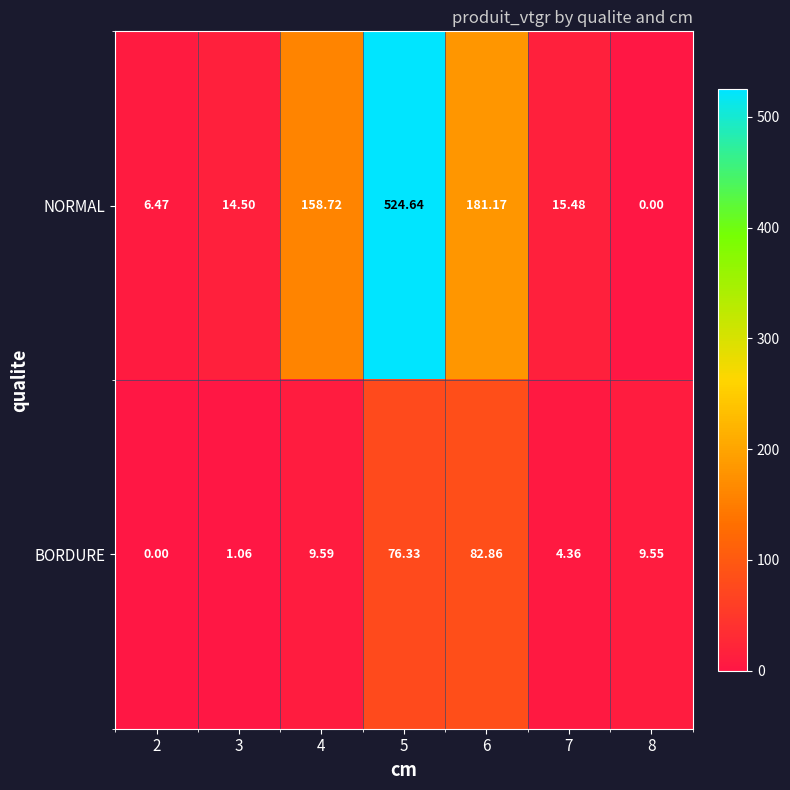

Which series has the largest range (max minus min)?

NORMAL